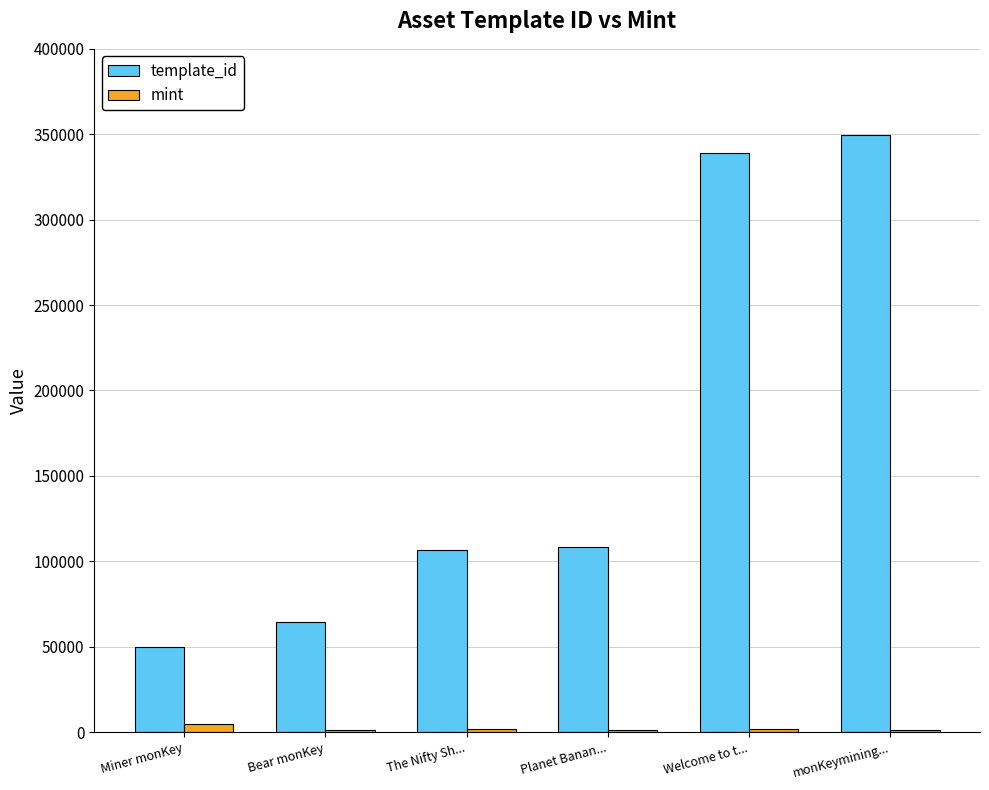

What is the sum of all template_id values?

1018383